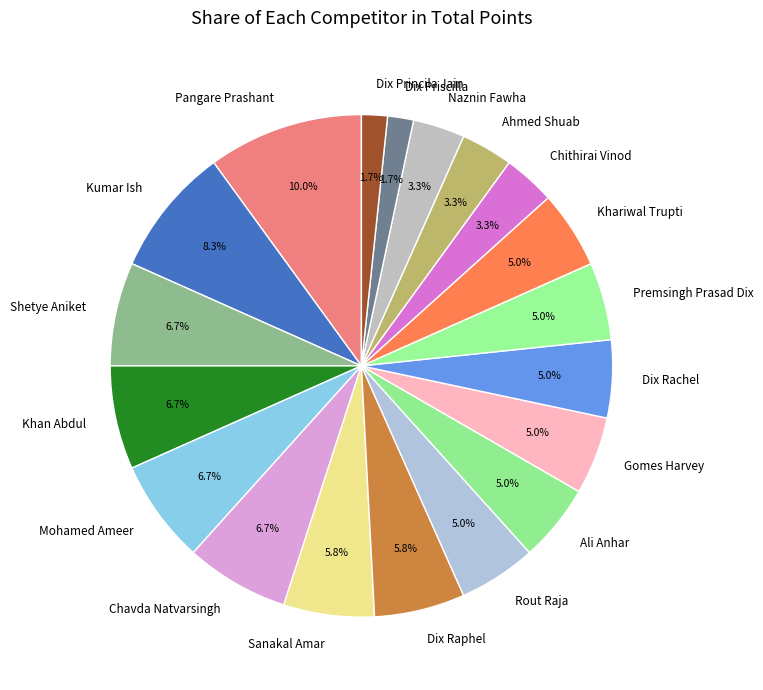

Is it true that Chithirai Vinod is 3% of the pie?

True